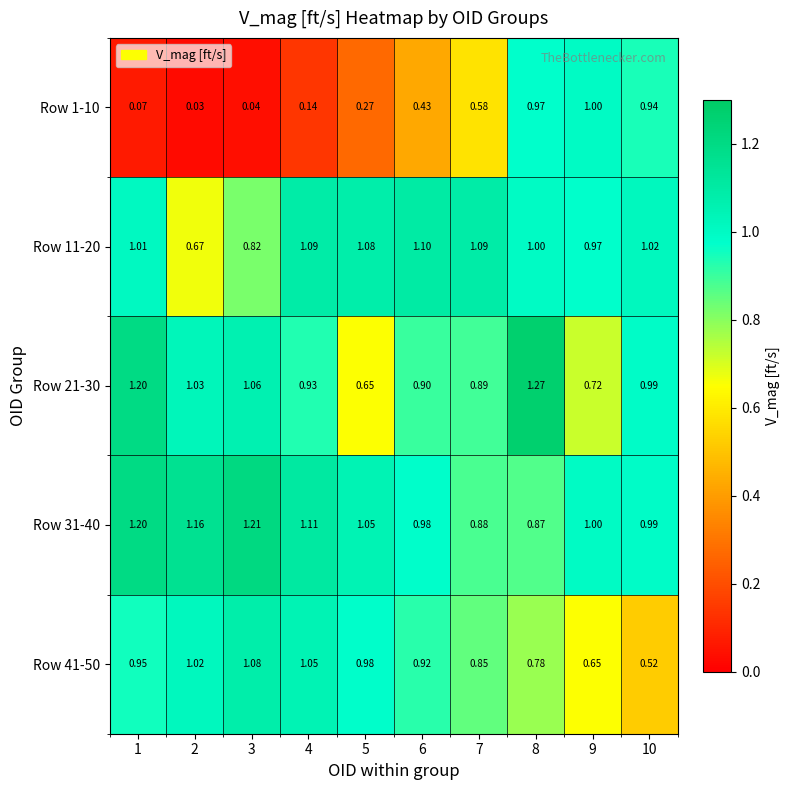

Which series has the largest total across all categories?

Row 31-40